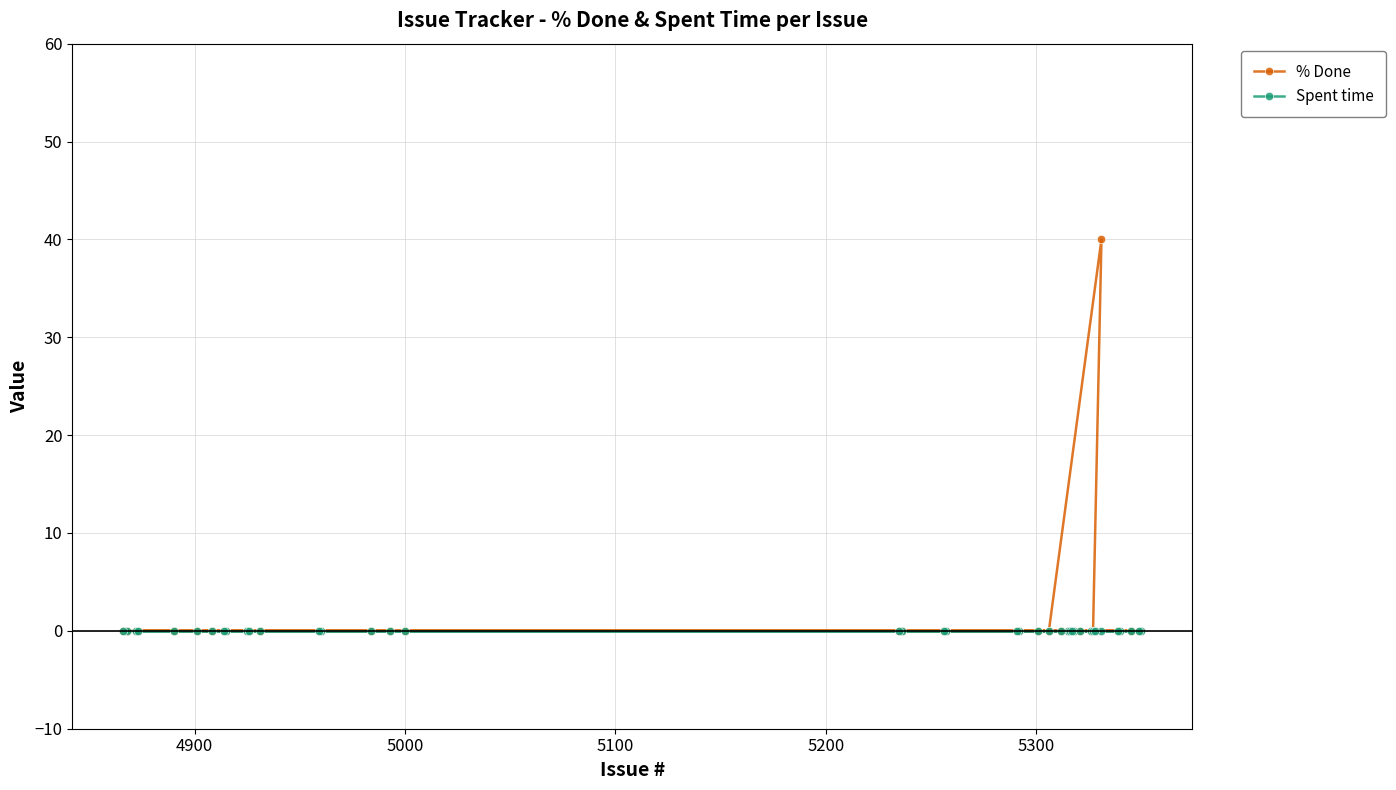

List the series in order of their peak value, highest first.

% Done, Spent time